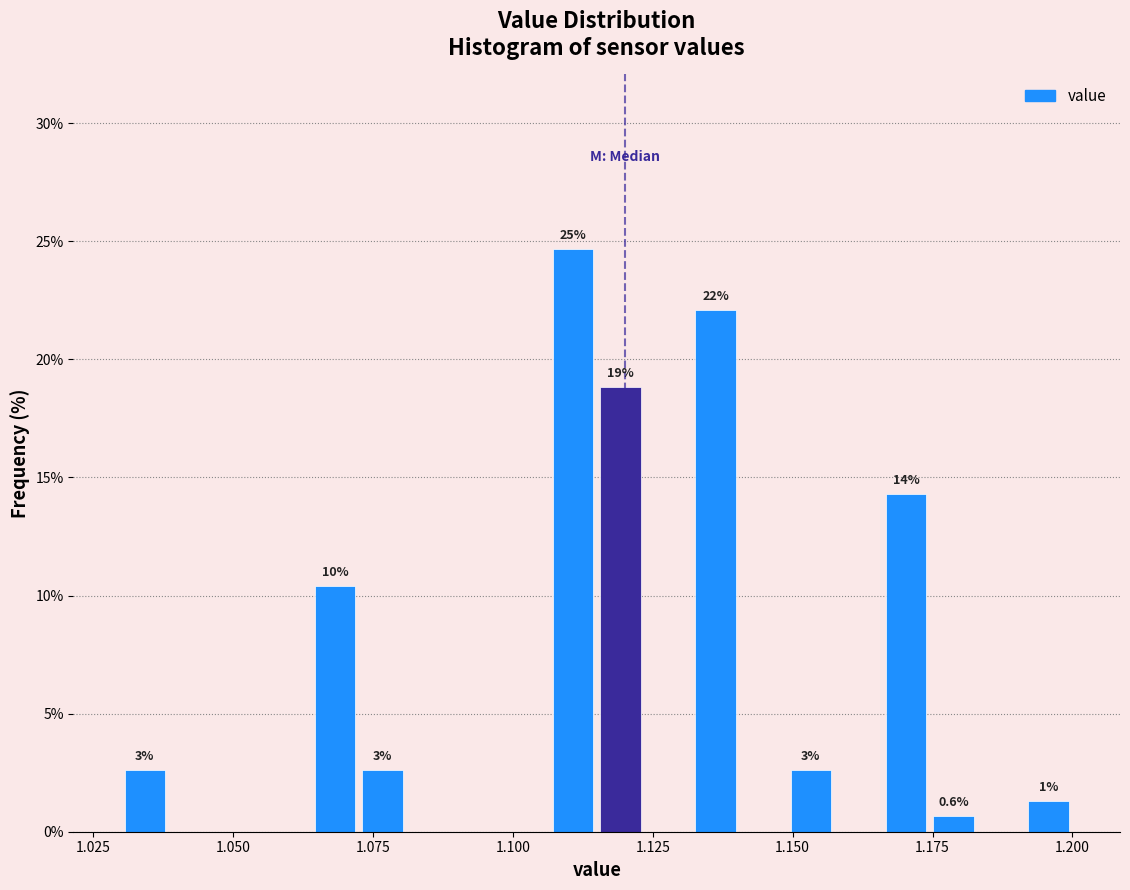

Read against the x-axis, roughly where is the centre of the tallest bar?

1.110